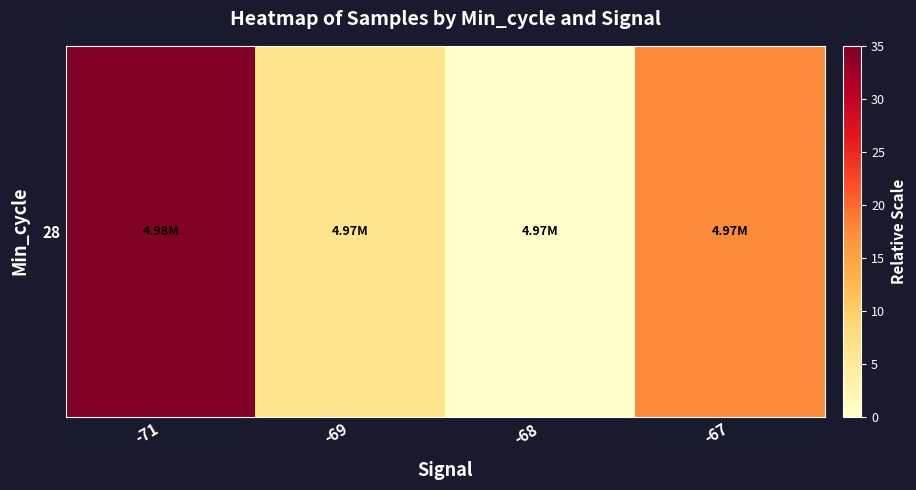

Is it true that the value at -68 is -14.9?

False